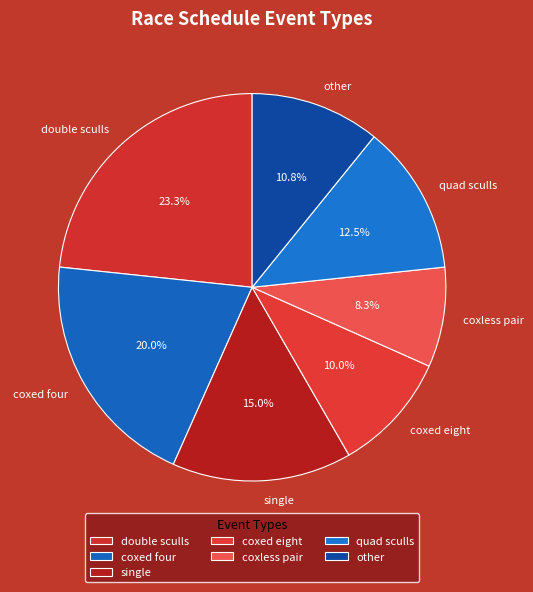

Is there a majority slice in this chart?

No